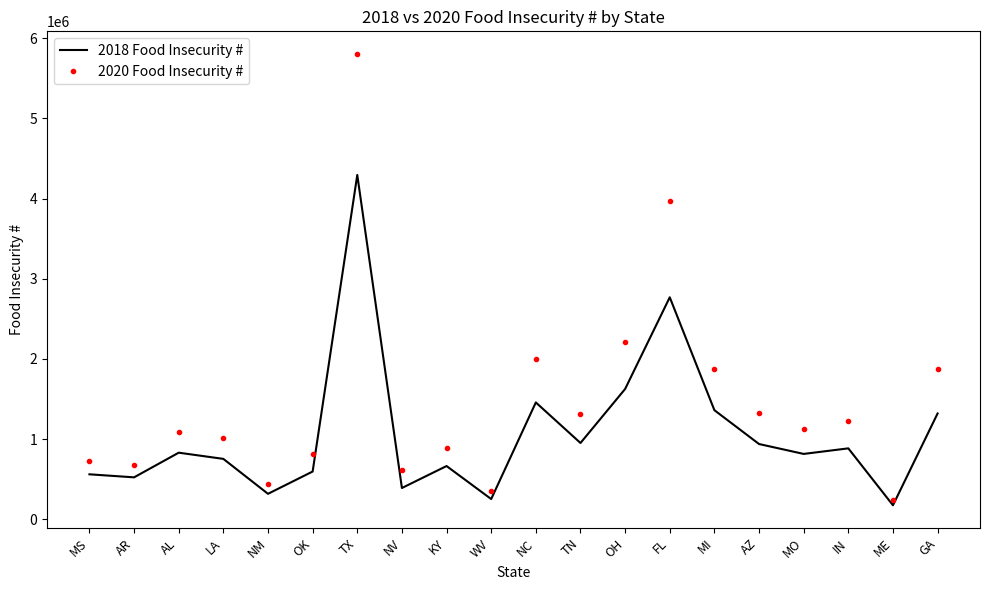

What are all the series names shown in the legend?

2018 Food Insecurity #, 2020 Food Insecurity #